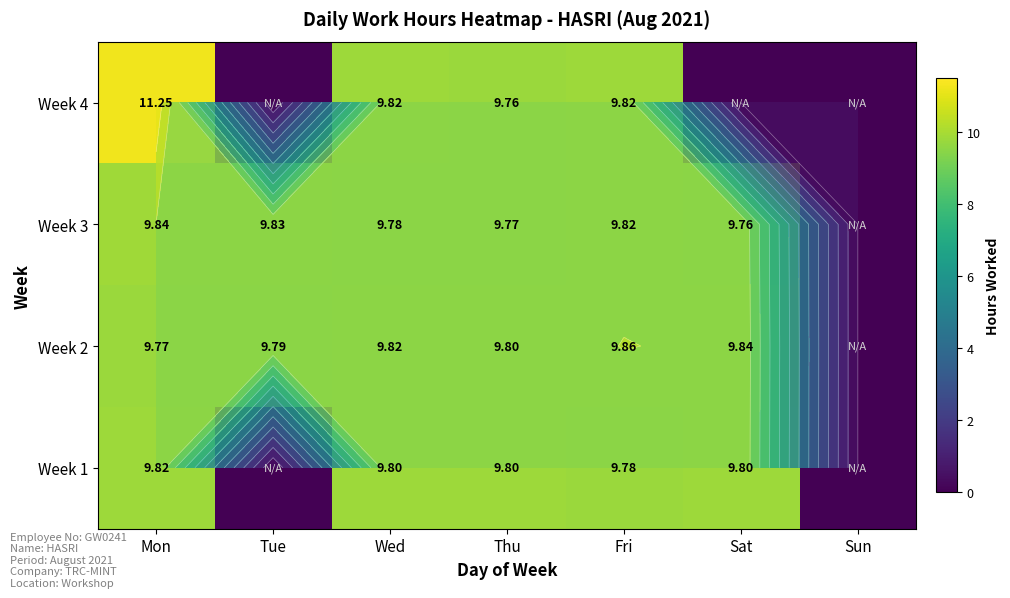

Which series changed the most between Mon and Thu?

Week 4